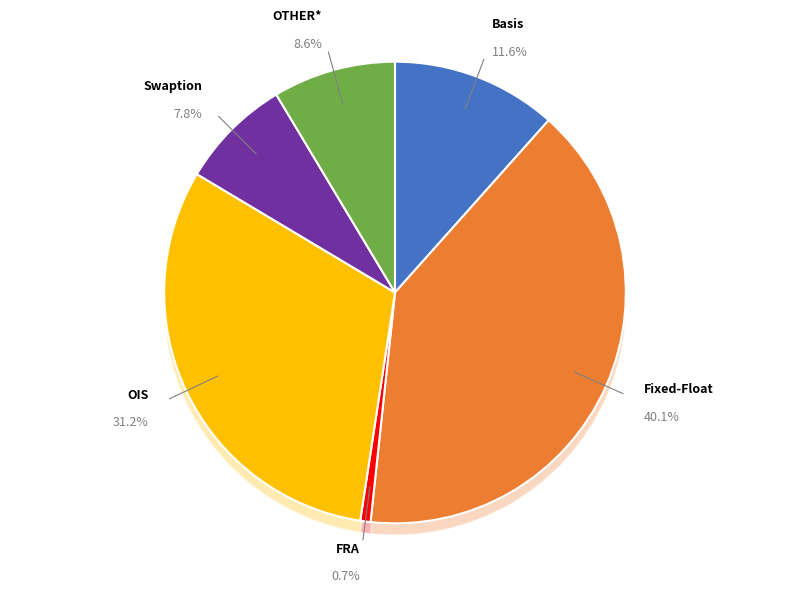

To the nearest percent, what is the average slice percentage?

17%